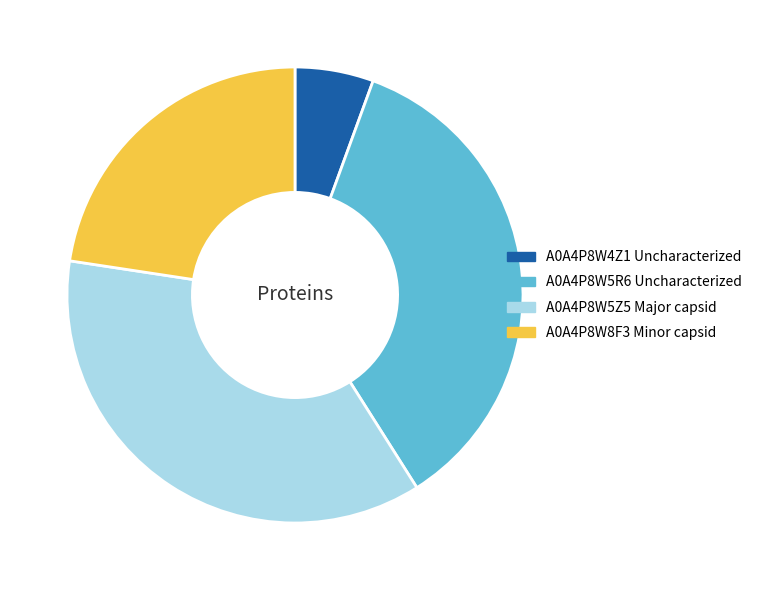

Which category has the biggest portion of the pie?

A0A4P8W5Z5 Major capsid